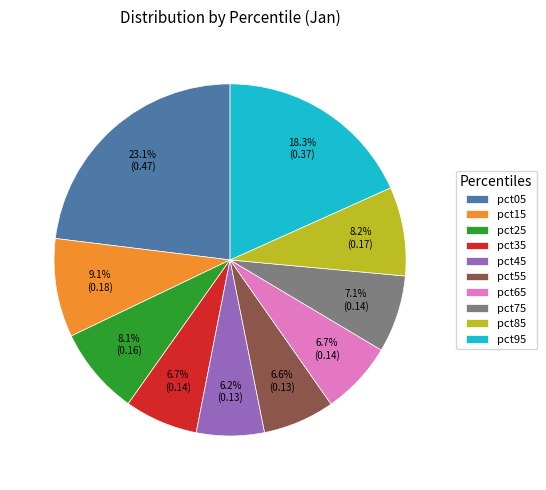

To the nearest percent, what is the difference between the pct15 and pct75 slice percentages?

2%